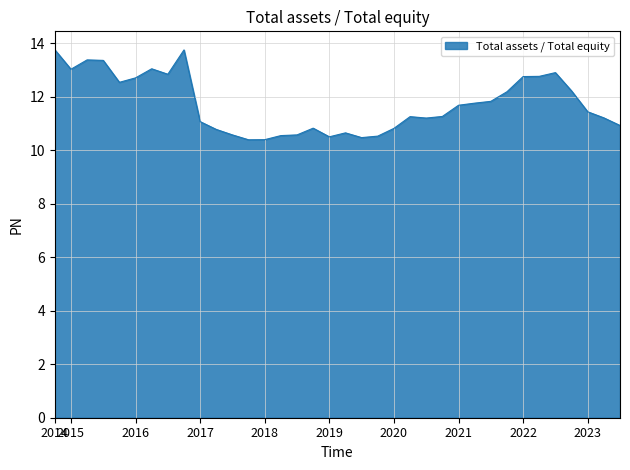

What is the greatest value displayed?

13.7